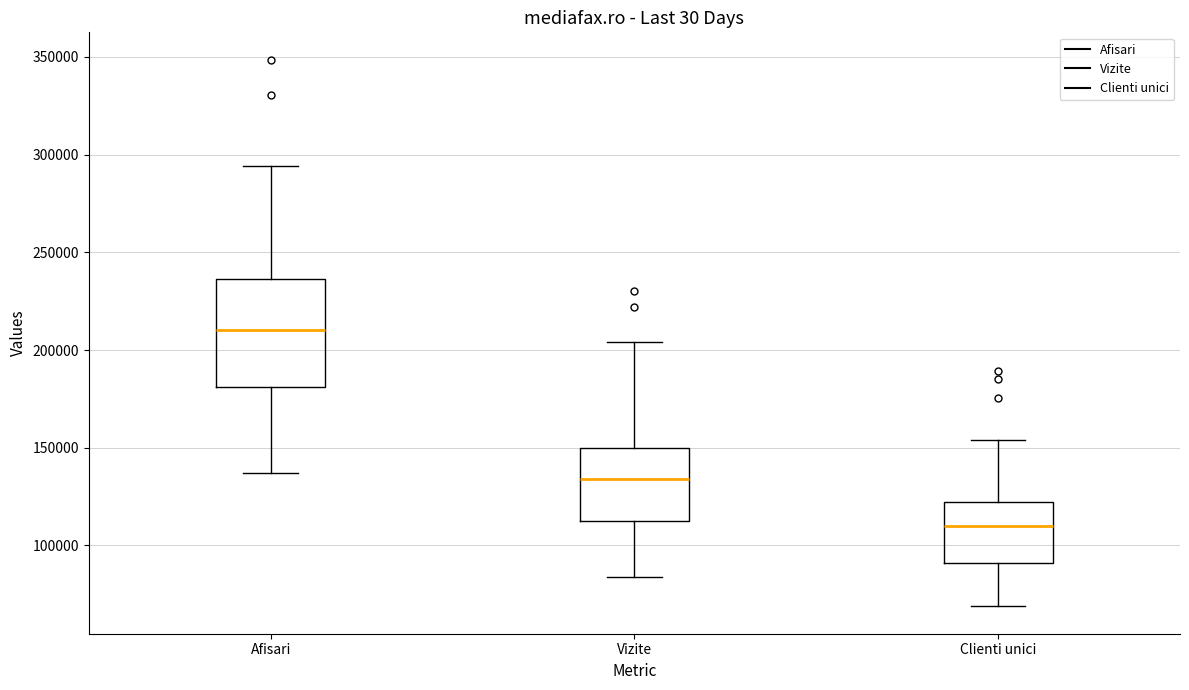

Which box is the tallest, from its lower edge to its upper edge?

Afisari